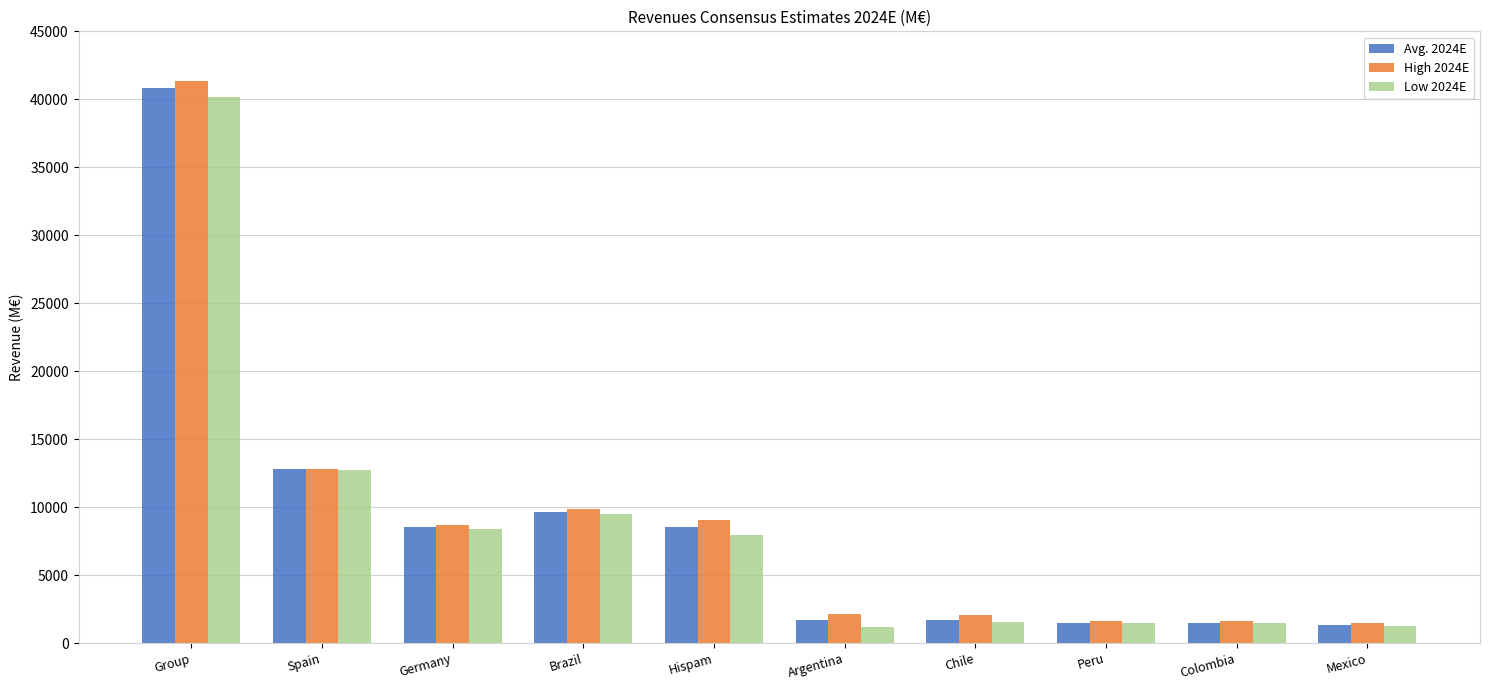

What is the sum of the Low 2024E values at Chile and Germany?

9944.2